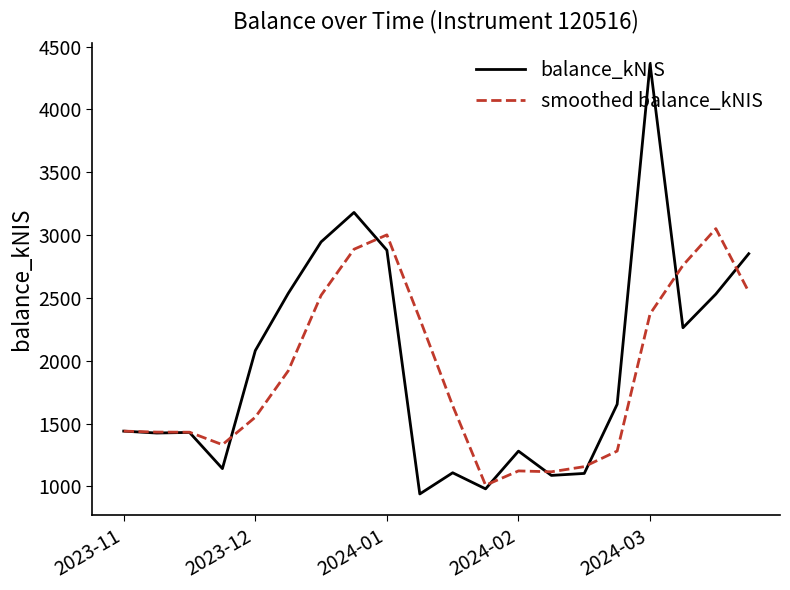

True or false: smoothed balance_kNIS has more than 1 points higher than both neighbors.

True